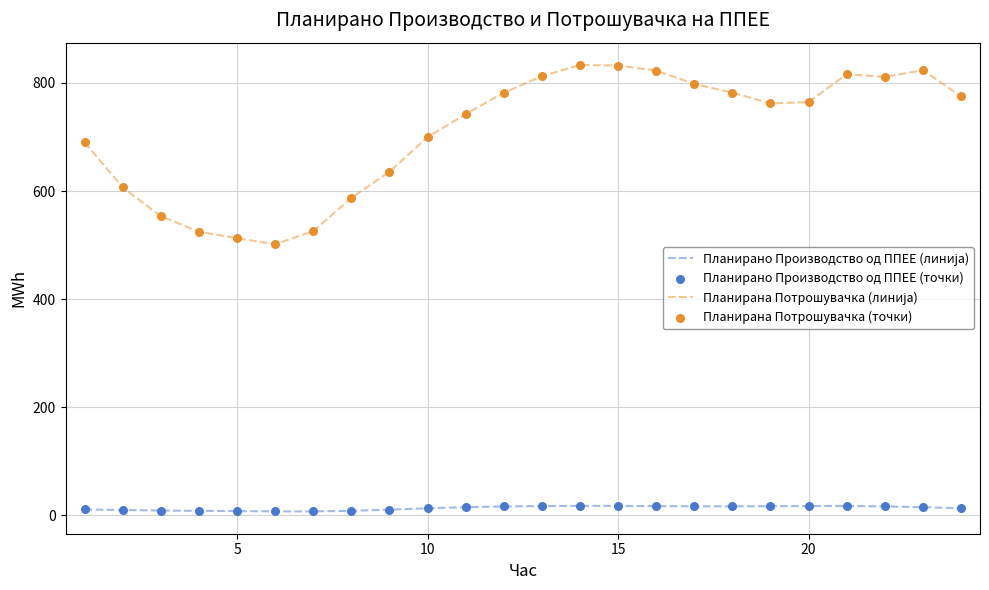

At how many categories does at least one series exceed 804?

7